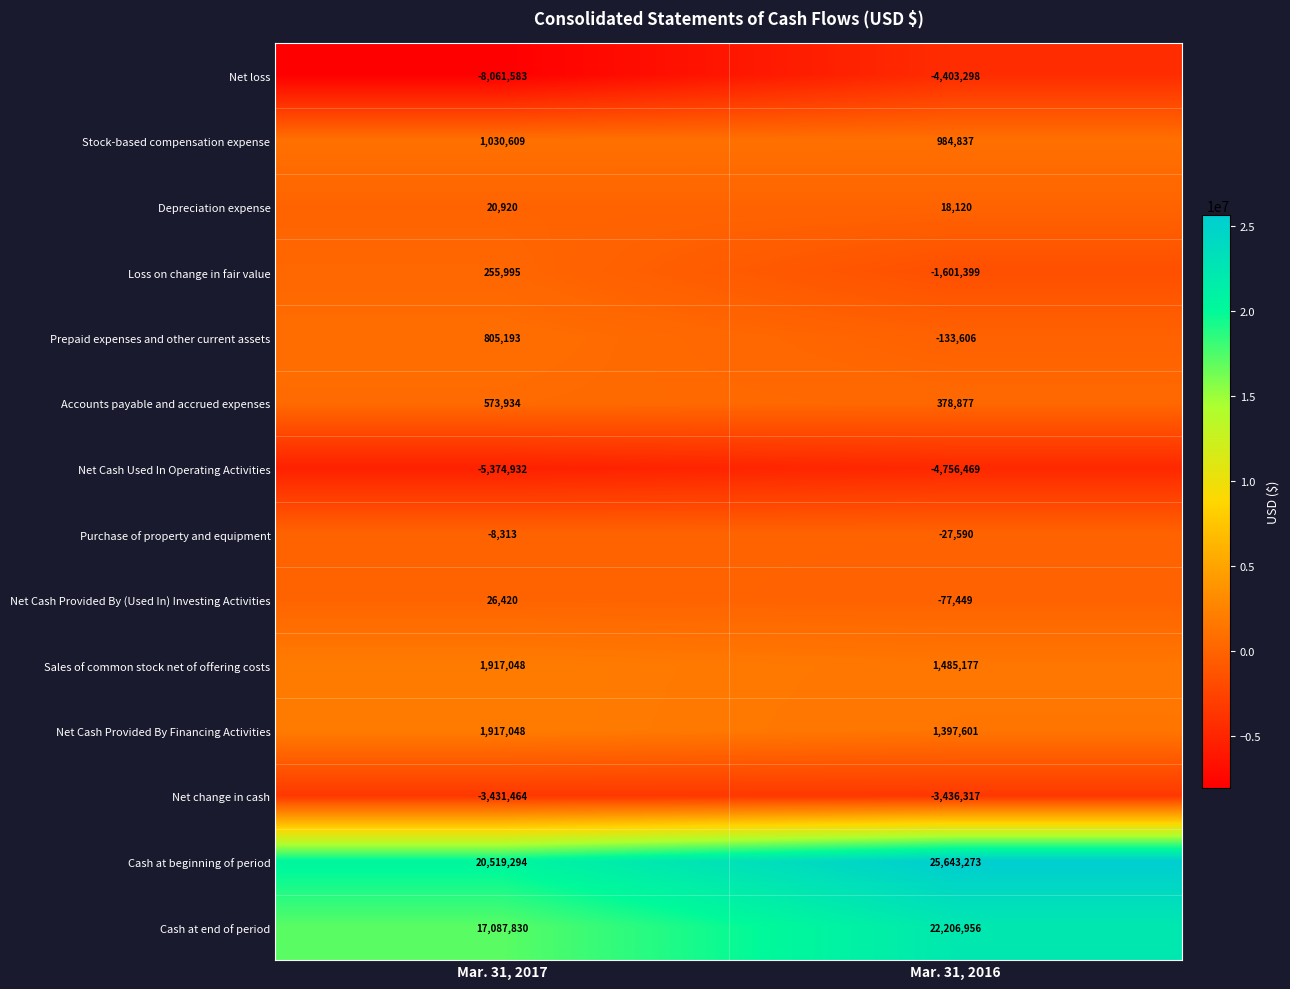

Reading right to left, extract all data points from this chart.

Net loss: -4403298	-8061583
Stock-based compensation expense: 984837	1030609
Depreciation expense: 18120	20920
Loss on change in fair value: -1601399	255995
Prepaid expenses and other current assets: -133606	805193
Accounts payable and accrued expenses: 378877	573934
Net Cash Used In Operating Activities: -4756469	-5374932
Purchase of property and equipment: -27590	-8313
Net Cash Provided By (Used In) Investing Activities: -77449	26420
Sales of common stock net of offering costs: 1485177	1917048
Net Cash Provided By Financing Activities: 1397601	1917048
Net change in cash: -3436317	-3431464
Cash at beginning of period: 25643273	20519294
Cash at end of period: 22206956	17087830